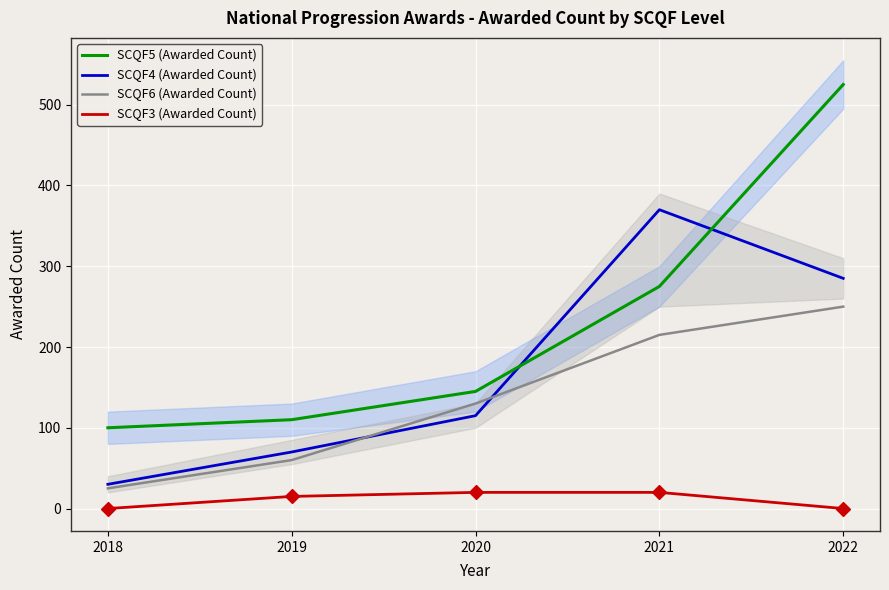

At how many categories does at least one series exceed 115?

3